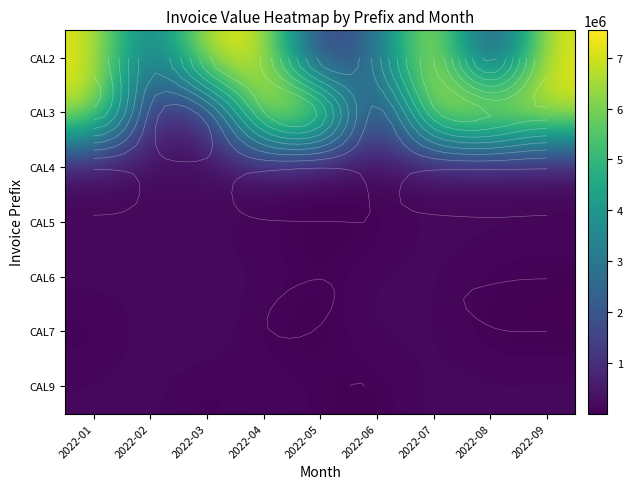

Rank the series at 2022-05 from highest to lowest value.

CAL3, CAL2, CAL9, CAL4, CAL5, CAL6, CAL7